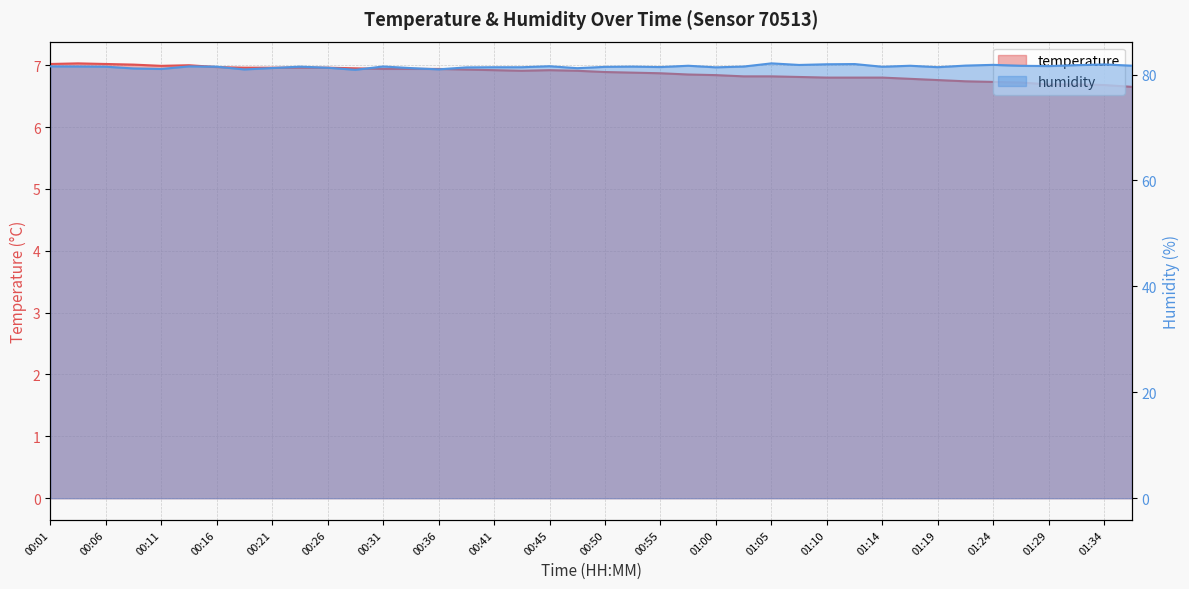

How many lines are shown in the chart?

2